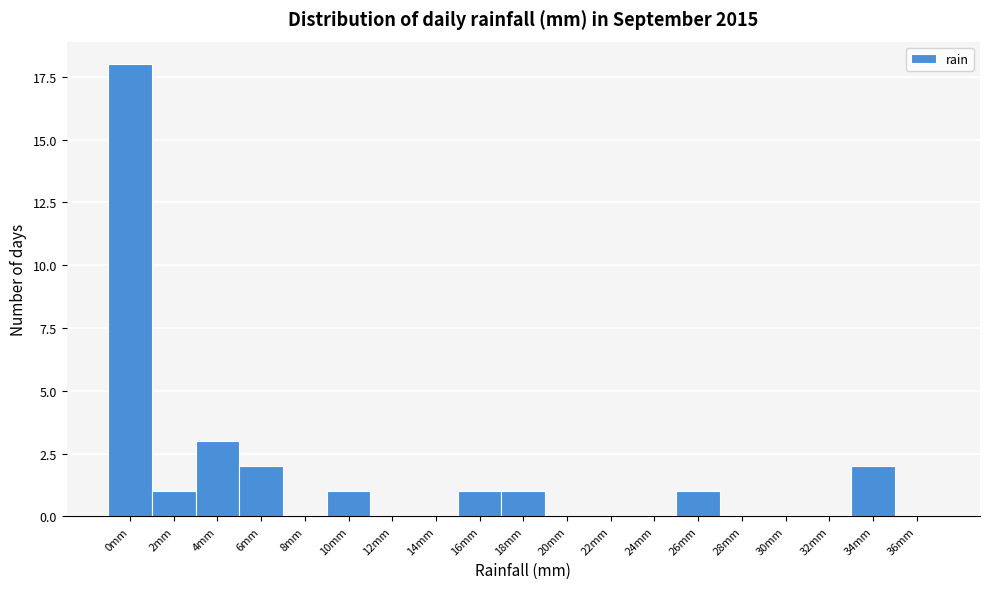

Reading right to left, transcribe all the data shown in this chart.

36mm=0	34mm=2	32mm=0	30mm=0	28mm=0	26mm=1	24mm=0	22mm=0	20mm=0	18mm=1	16mm=1	14mm=0	12mm=0	10mm=1	8mm=0	6mm=2	4mm=3	2mm=1	0mm=18